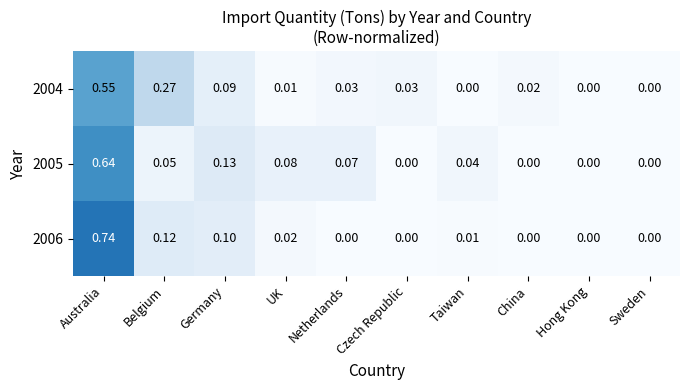

At which category is the sum across all series the highest?

Australia